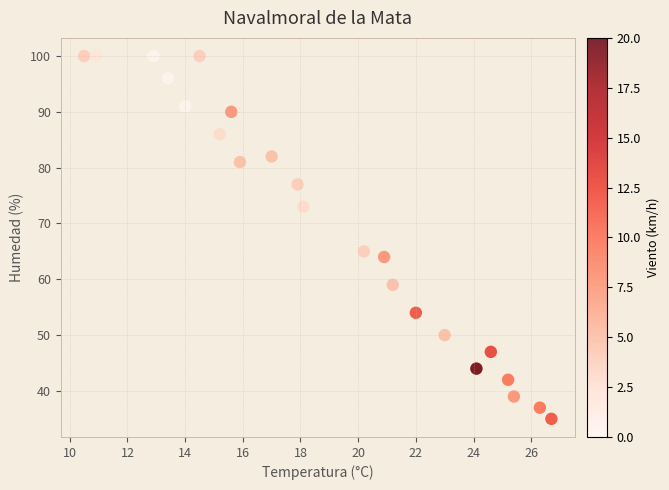

What Y value in the scatter plot is closest to 67?

65